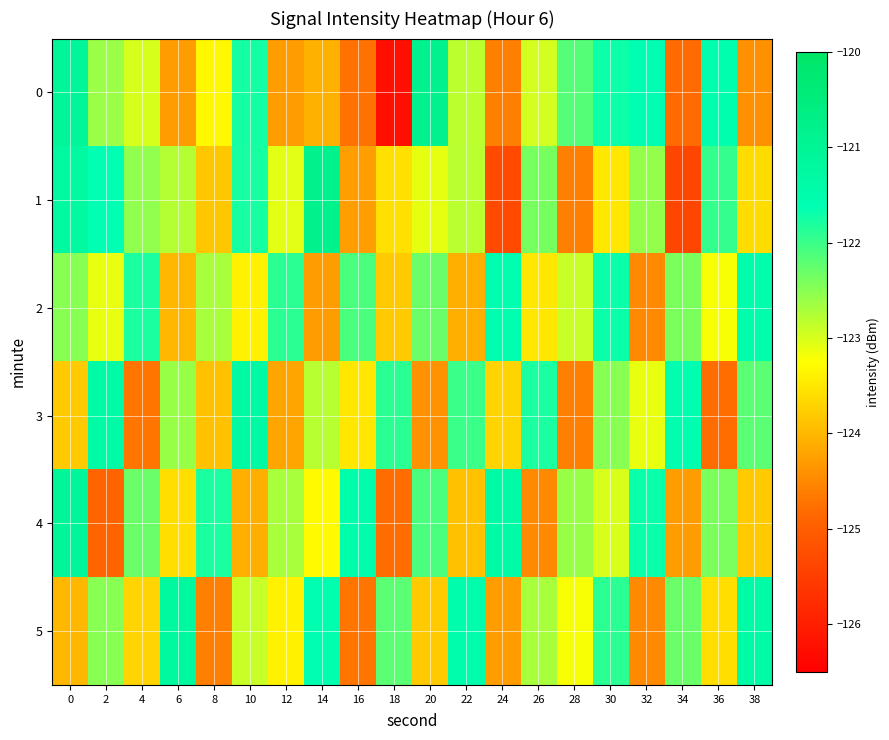

Reading left to right, list all the values displayed in this chart.

0: 0=-121.1	2=-122.6	4=-123.0	6=-124.3	8=-123.3	10=-121.8	12=-124.3	14=-124.1	16=-124.8	18=-126.2	20=-120.9	22=-122.8	24=-124.6	26=-123.0	28=-122.2	30=-121.7	32=-121.6	34=-124.8	36=-121.6	38=-124.4
1: 0=-121.3	2=-121.6	4=-122.5	6=-122.8	8=-123.8	10=-121.8	12=-123.1	14=-120.8	16=-124.3	18=-123.6	20=-123.1	22=-122.8	24=-125.3	26=-122.4	28=-124.6	30=-123.5	32=-122.6	34=-125.4	36=-122.0	38=-123.6
2: 0=-122.5	2=-123.1	4=-121.8	6=-124.0	8=-122.7	10=-123.4	12=-121.9	14=-124.3	16=-122.1	18=-123.8	20=-122.3	22=-124.1	24=-121.6	26=-123.5	28=-122.9	30=-121.7	32=-124.5	34=-122.4	36=-123.2	38=-121.5
3: 0=-123.8	2=-121.4	4=-124.7	6=-122.6	8=-123.9	10=-121.3	12=-124.2	14=-122.8	16=-123.5	18=-121.9	20=-124.4	22=-122.0	24=-123.7	26=-121.8	28=-124.6	30=-122.5	32=-123.1	34=-121.6	36=-124.8	38=-122.2
4: 0=-121.1	2=-124.9	4=-122.3	6=-123.6	8=-121.8	10=-124.1	12=-122.7	14=-123.3	16=-121.5	18=-124.8	20=-122.1	22=-123.9	24=-121.4	26=-124.5	28=-122.6	30=-123.0	32=-121.7	34=-124.3	36=-122.4	38=-123.8
5: 0=-124.0	2=-122.5	4=-123.7	6=-121.2	8=-124.6	10=-122.9	12=-123.4	14=-121.6	16=-124.7	18=-122.2	20=-123.8	22=-121.5	24=-124.3	26=-122.7	28=-123.2	30=-121.9	32=-124.5	34=-122.3	36=-123.6	38=-121.4